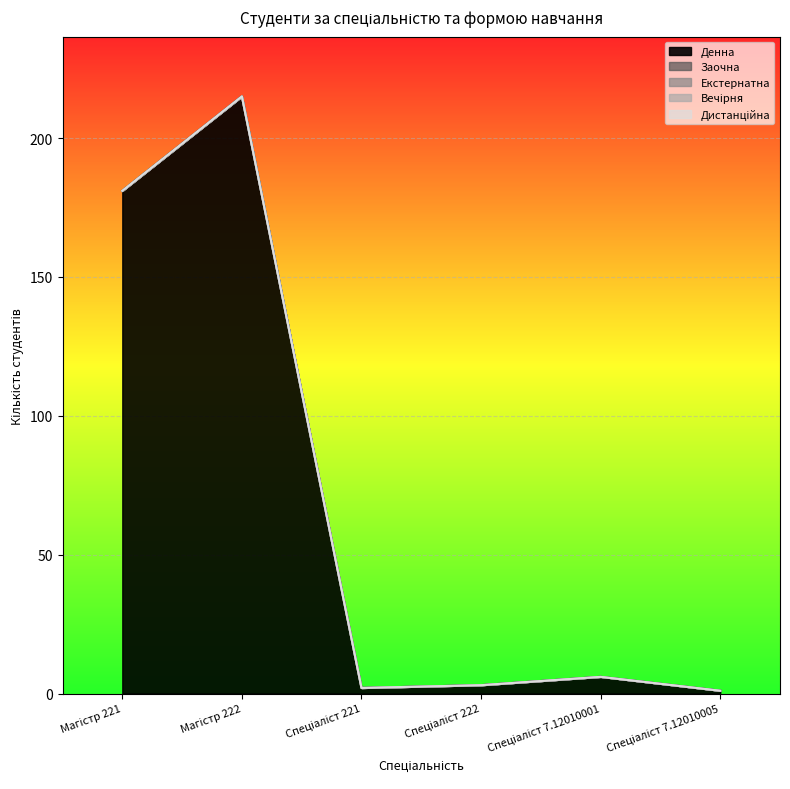

True or false: Вечірня has more than 2 interior local peaks.

False